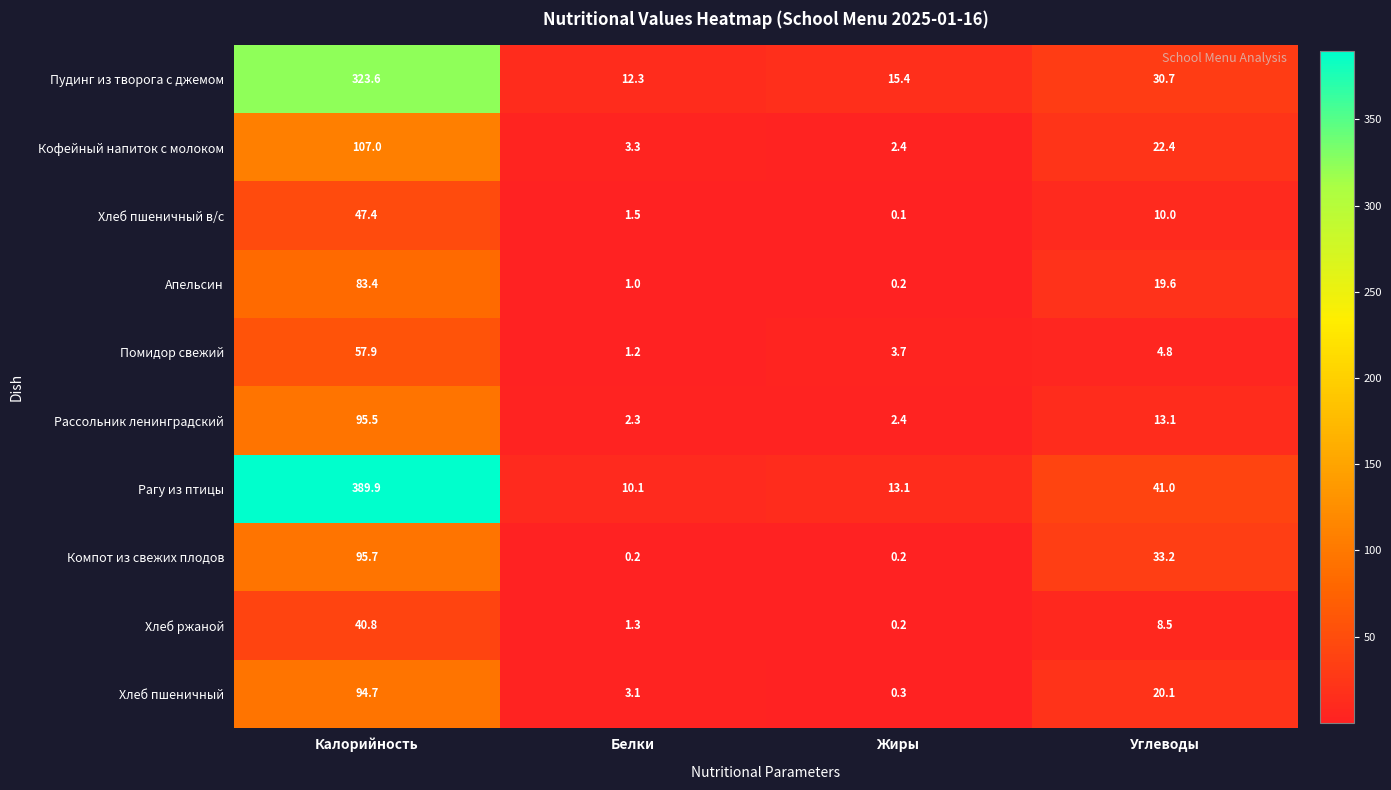

At Калорийность, list the series in order from smallest to largest.

Хлеб ржаной, Хлеб пшеничный в/с, Помидор свежий, Апельсин, Хлеб пшеничный, Рассольник ленинградский, Компот из свежих плодов, Кофейный напиток с молоком, Пудинг из творога с джемом, Рагу из птицы